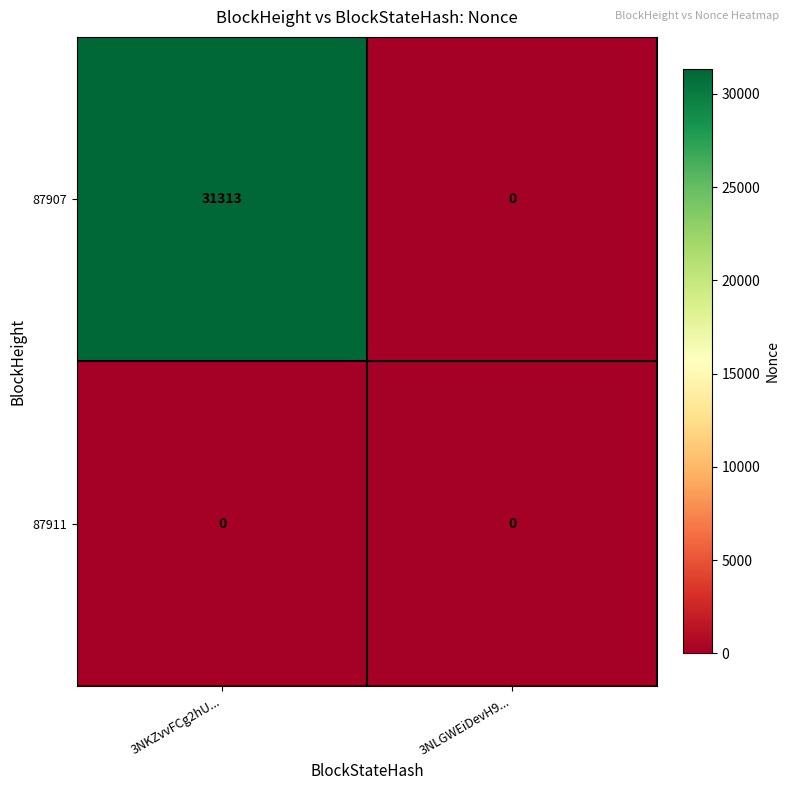

What is the sum of the 87907 values at 3NKZvvFCg2hU... and 3NLGWEiDevH9...?

31313